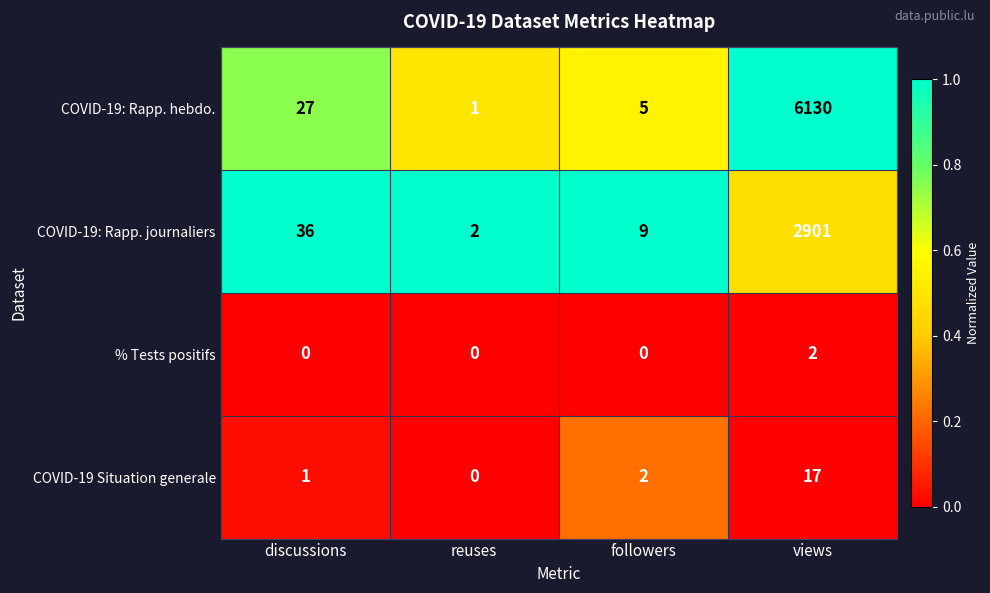

Reading left to right, transcribe all the data shown in this chart.

COVID-19: Rapp. hebdo.: 27	1	5	6130
COVID-19: Rapp. journaliers: 36	2	9	2901
% Tests positifs: 0	0	0	2
COVID-19 Situation generale: 1	0	2	17